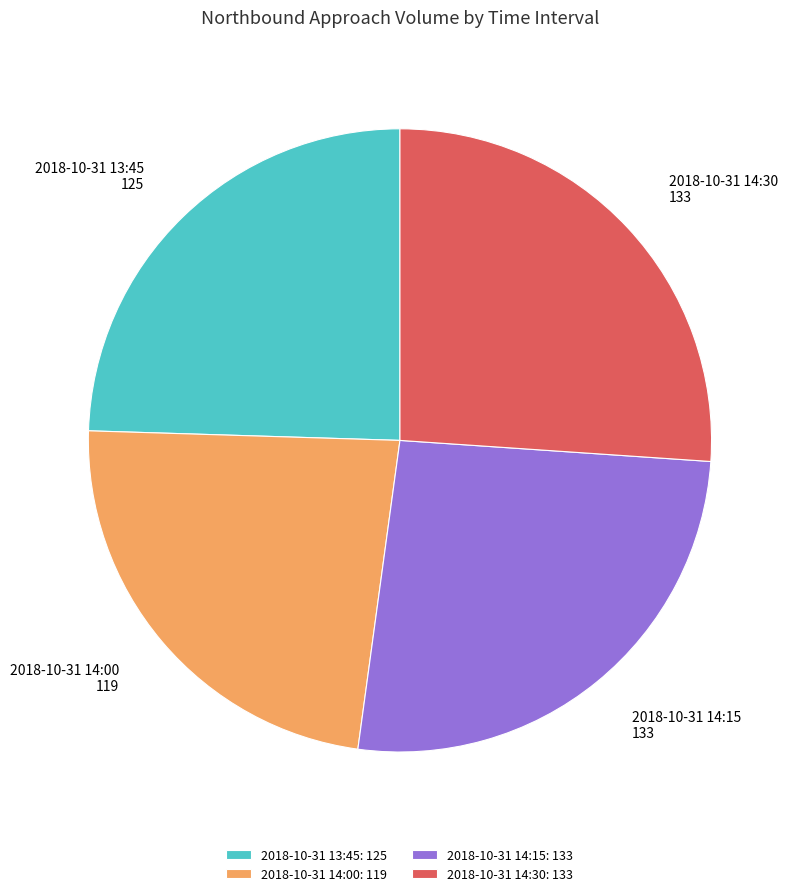

Is there a majority slice in this chart?

No